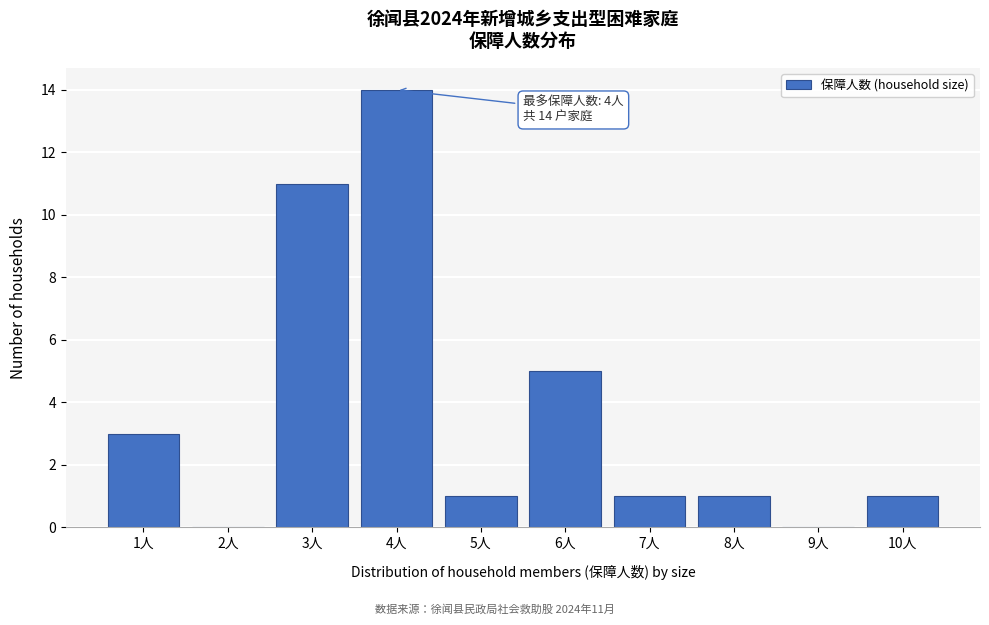

Which range on the x-axis has the tallest bar?

3.5 to 4.5